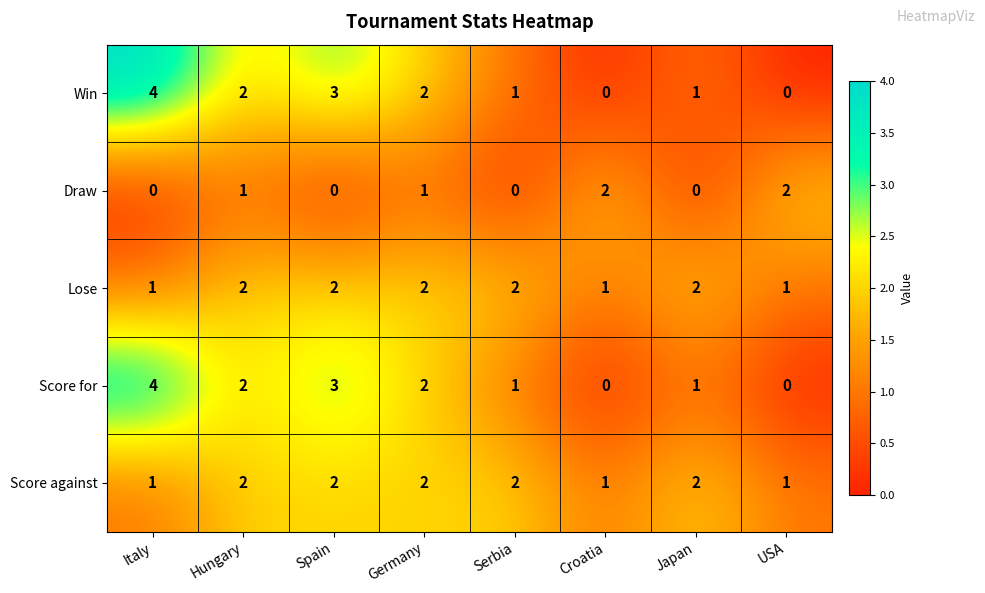

What is the difference between the maximum and minimum values in the Score for series?

4